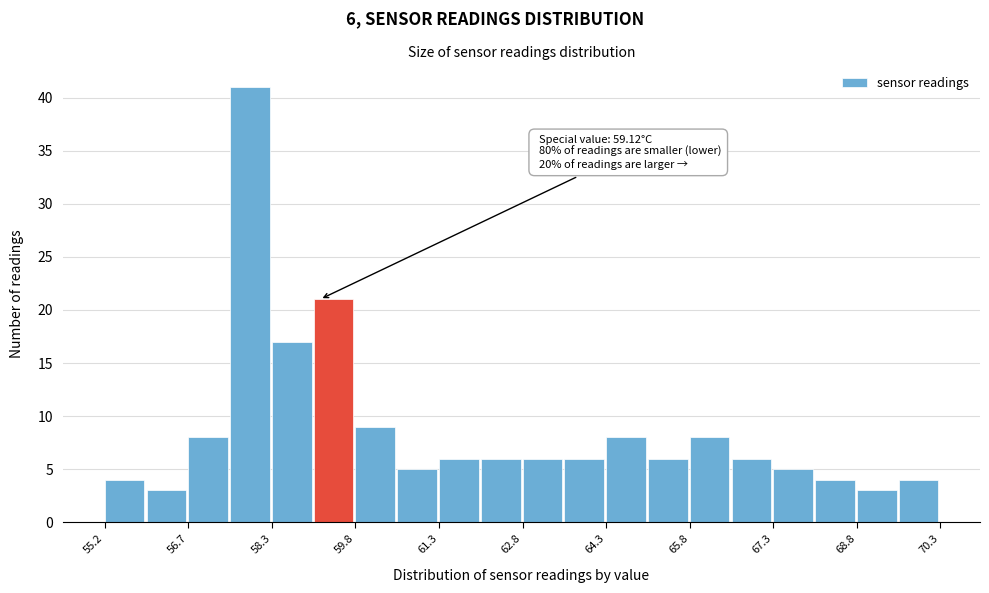

Read against the x-axis, roughly where is the centre of the tallest bar?

57.8